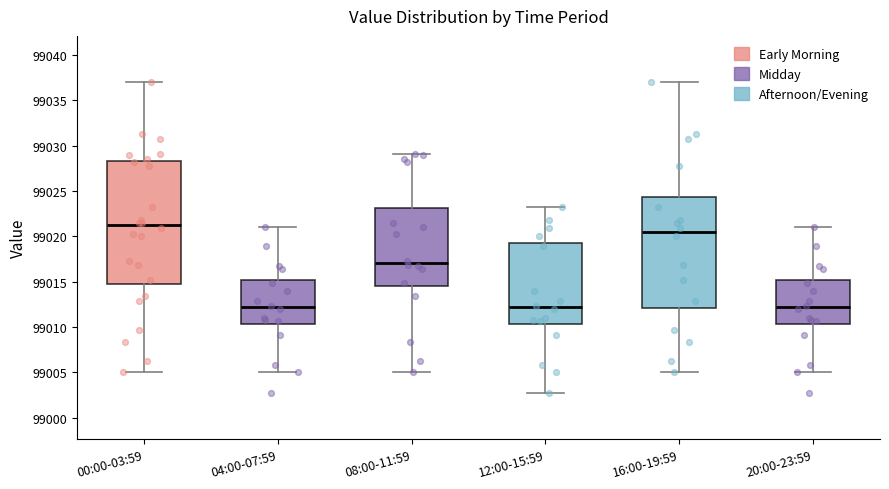

Reading left to right, read every box against the y-axis: the position of its median line, the range the box covers, and the ends of its whiskers. The values are not printed on the chart, so give them approximately, as read against the axis.

00:00-03:59: median 99021.0, box 99014.5 to 99028.5, whiskers 99005.0 to 99037.0
04:00-07:59: median 99012.0, box 99010.5 to 99015.0, whiskers 99005.0 to 99021.0
08:00-11:59: median 99017.0, box 99014.5 to 99023.0, whiskers 99005.0 to 99029.0
12:00-15:59: median 99012.0, box 99010.5 to 99019.0, whiskers 99002.5 to 99023.0
16:00-19:59: median 99020.5, box 99012.0 to 99024.5, whiskers 99005.0 to 99037.0
20:00-23:59: median 99012.0, box 99010.5 to 99015.0, whiskers 99005.0 to 99021.0